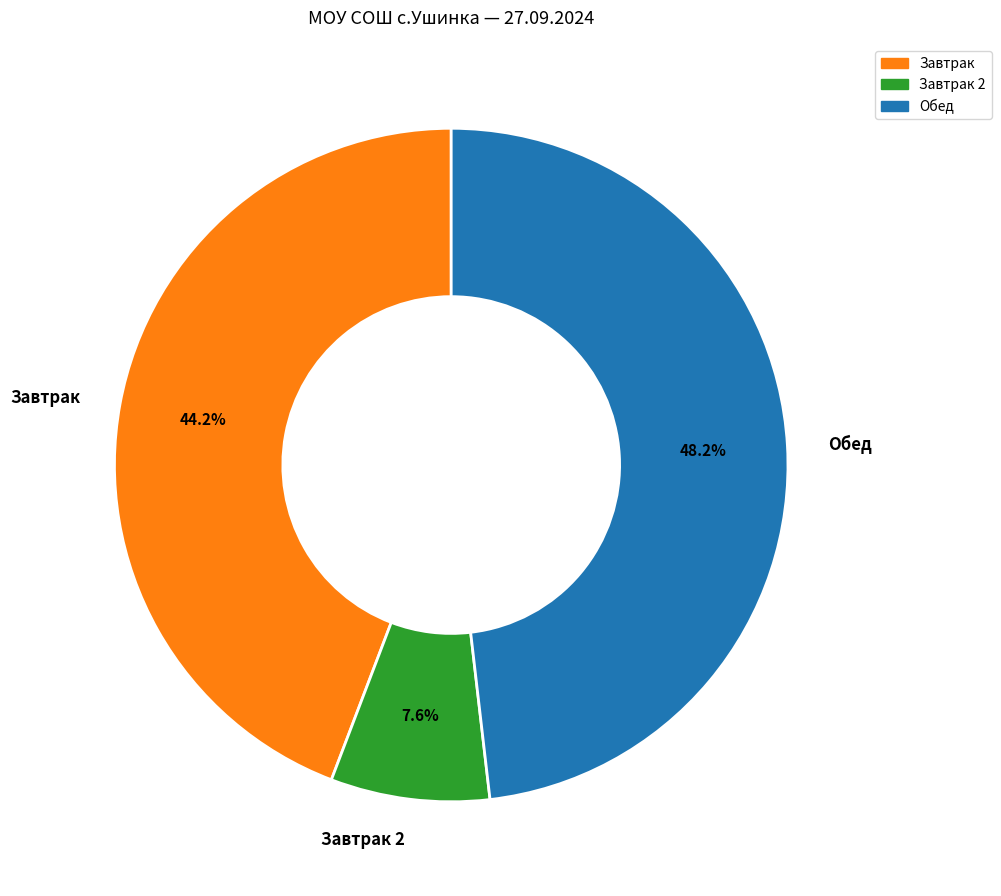

How many segments does this pie chart have?

3